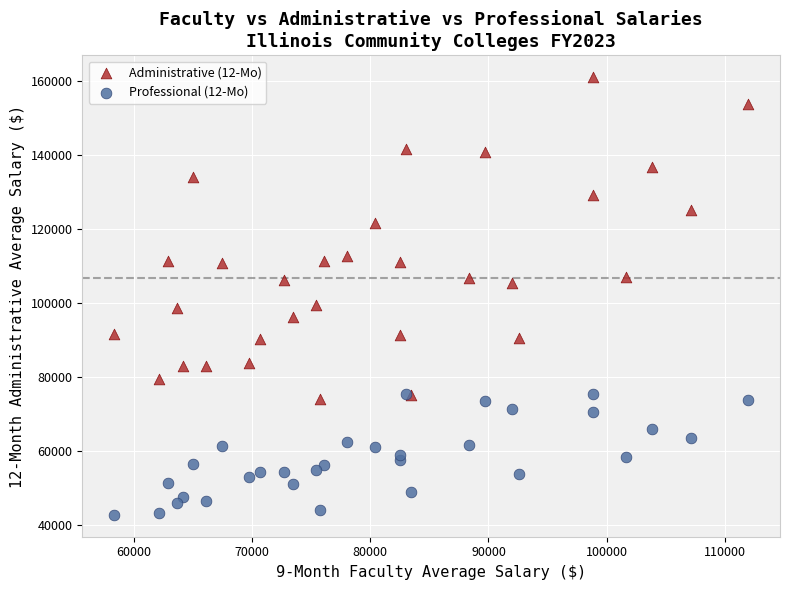

What are all the series names shown in the legend?

Administrative (12-Mo), Professional (12-Mo)